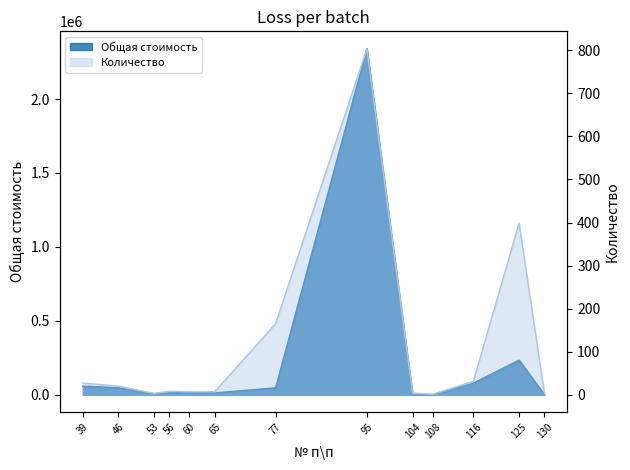

How many data points in Количество are above 8?

6